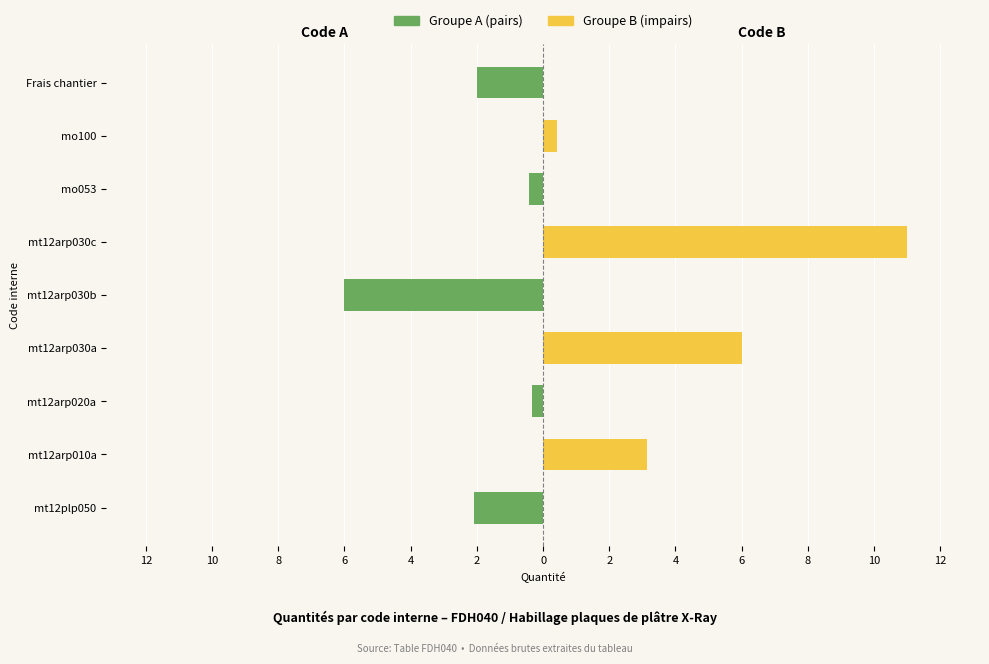

The Groupe B (impairs) series shows 0.6 at mo100. True or false?

False